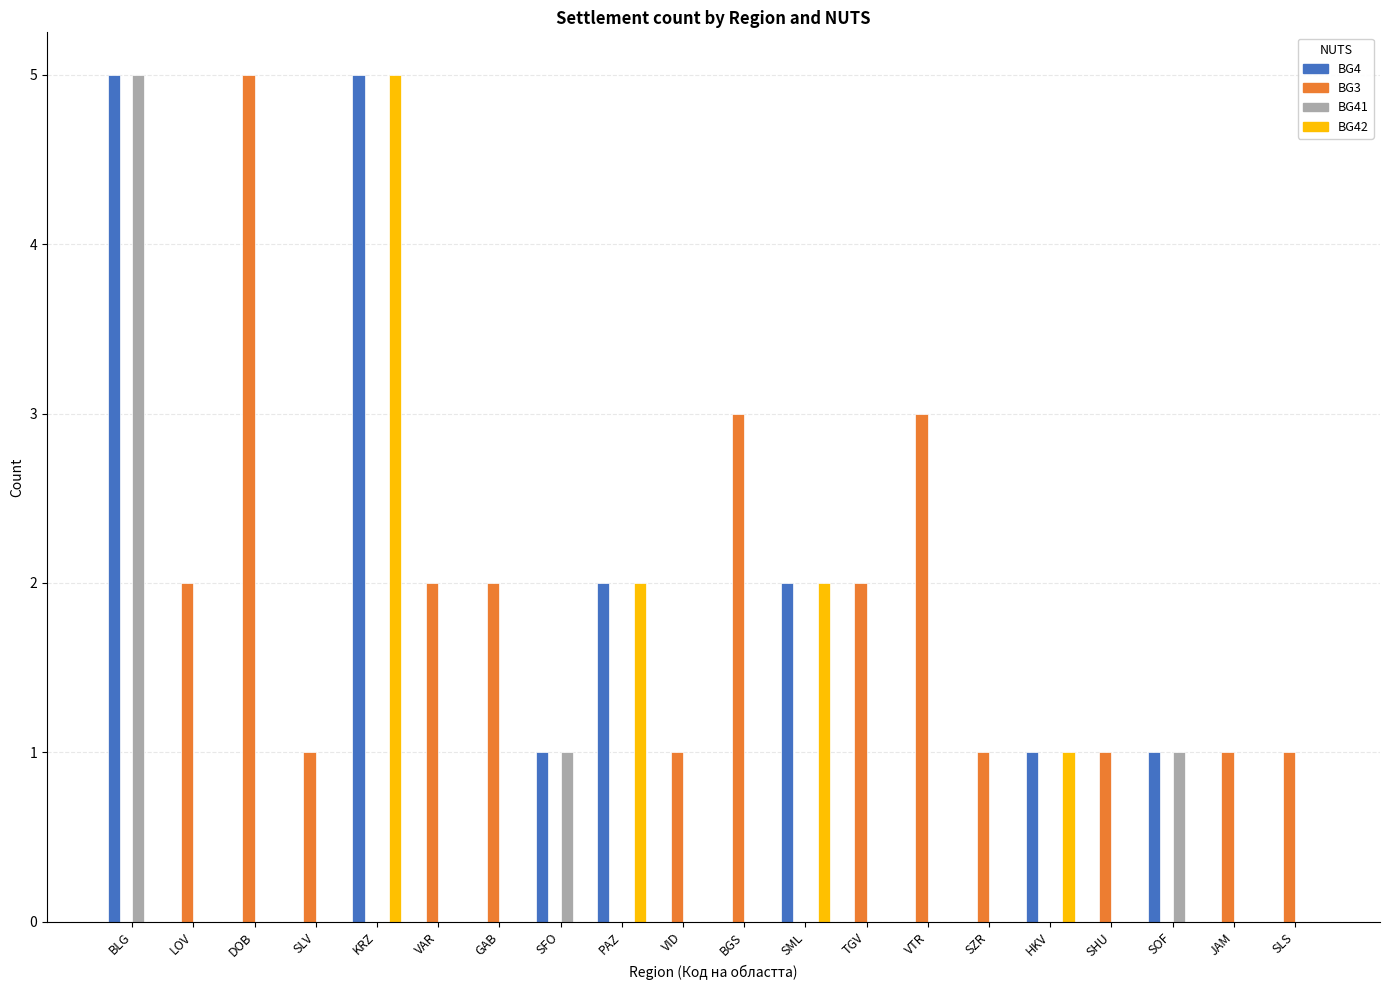

What is the maximum value for BG41?

5